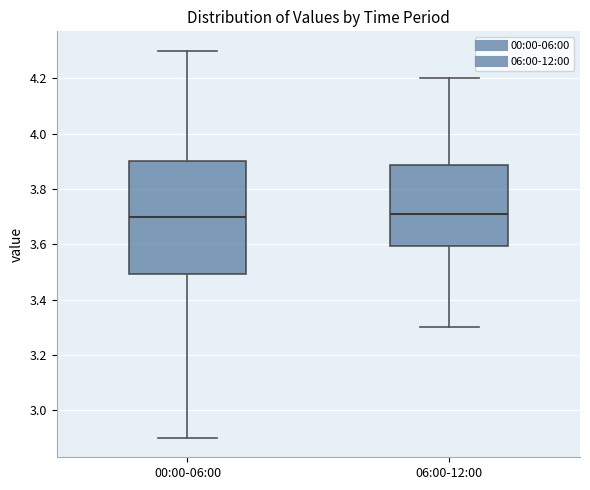

Reading left to right, read every box against the y-axis: the position of its median line, the range the box covers, and the ends of its whiskers. The values are not printed on the chart, so give them approximately, as read against the axis.

00:00-06:00: median 3.70, box 3.50 to 3.90, whiskers 2.90 to 4.30
06:00-12:00: median 3.72, box 3.60 to 3.88, whiskers 3.30 to 4.20